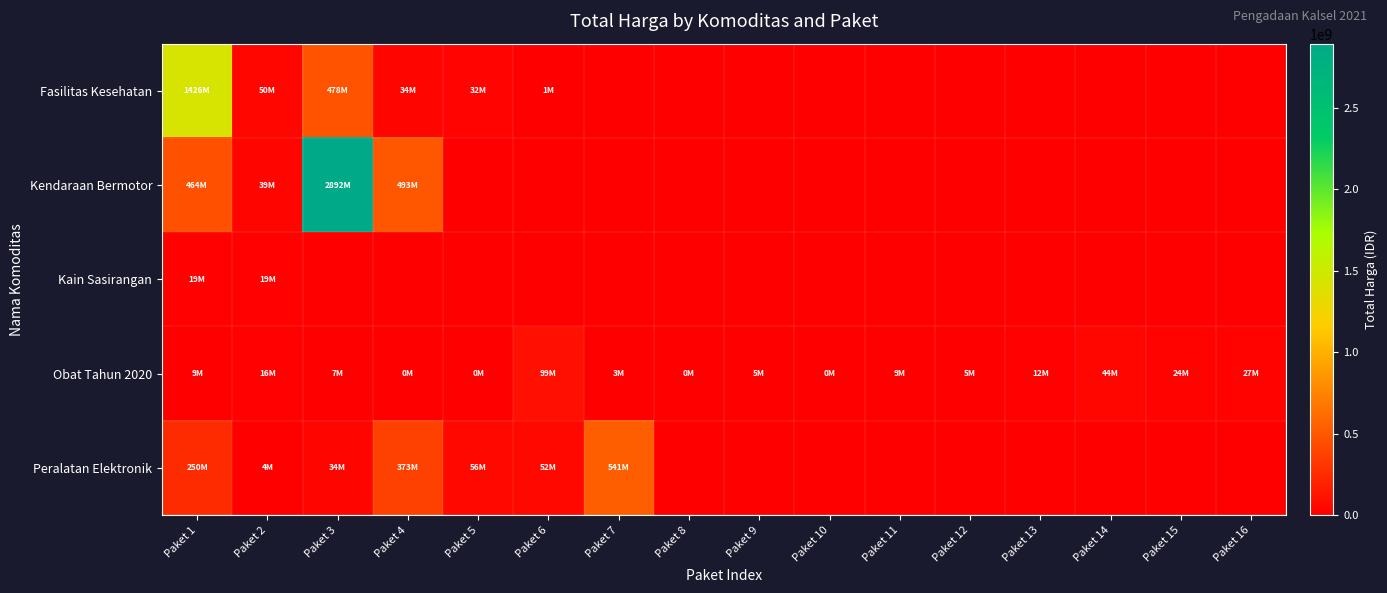

Which category has the highest value across all series?

Paket 3